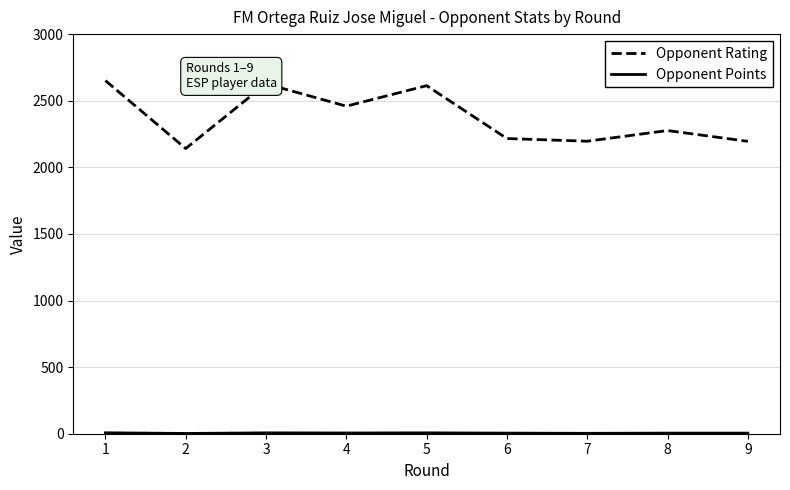

Where is Opponent Rating nearest to the value 2396?

4